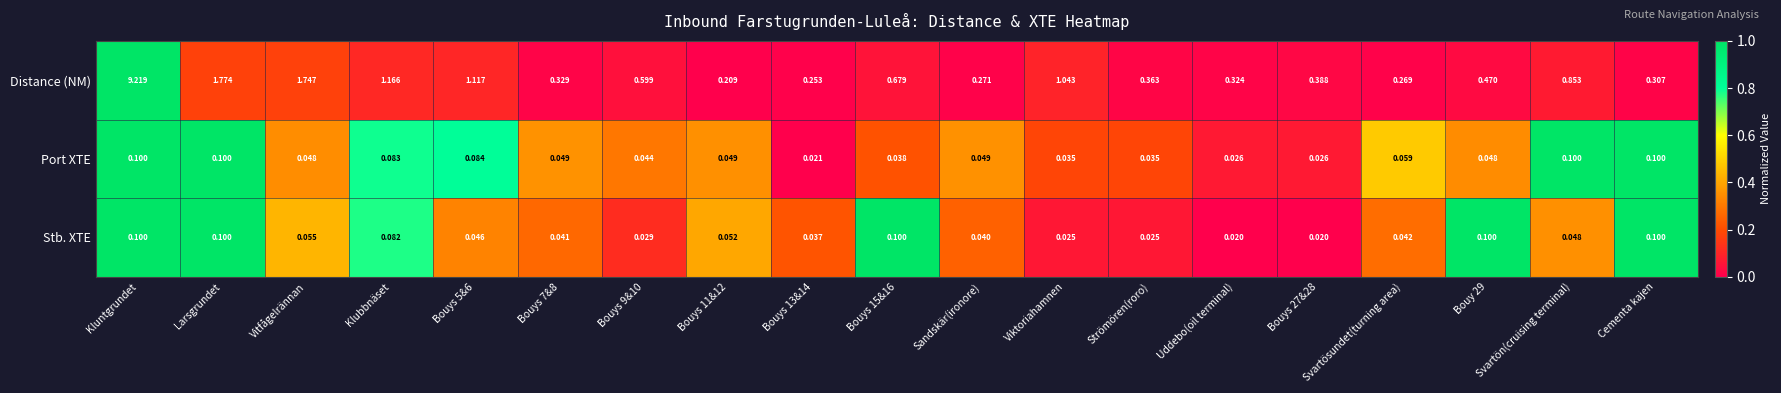

Which series has the largest total across all categories?

Distance (NM)